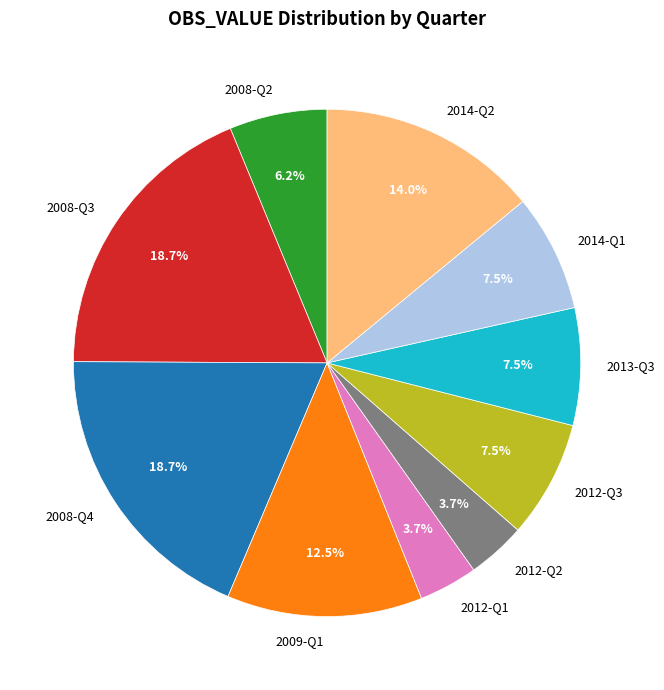

Is it true that 2012-Q2 is 4% of the pie?

True